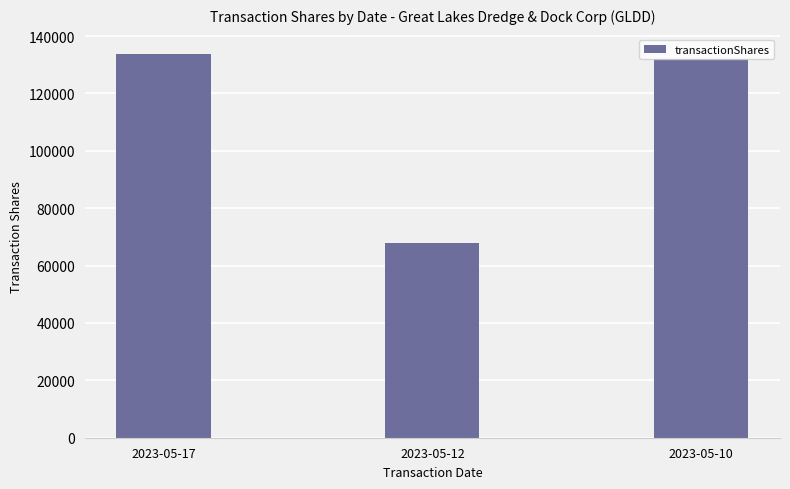

Reading left to right, list all the values displayed in this chart.

2023-05-17=133788	2023-05-12=68000	2023-05-10=132000